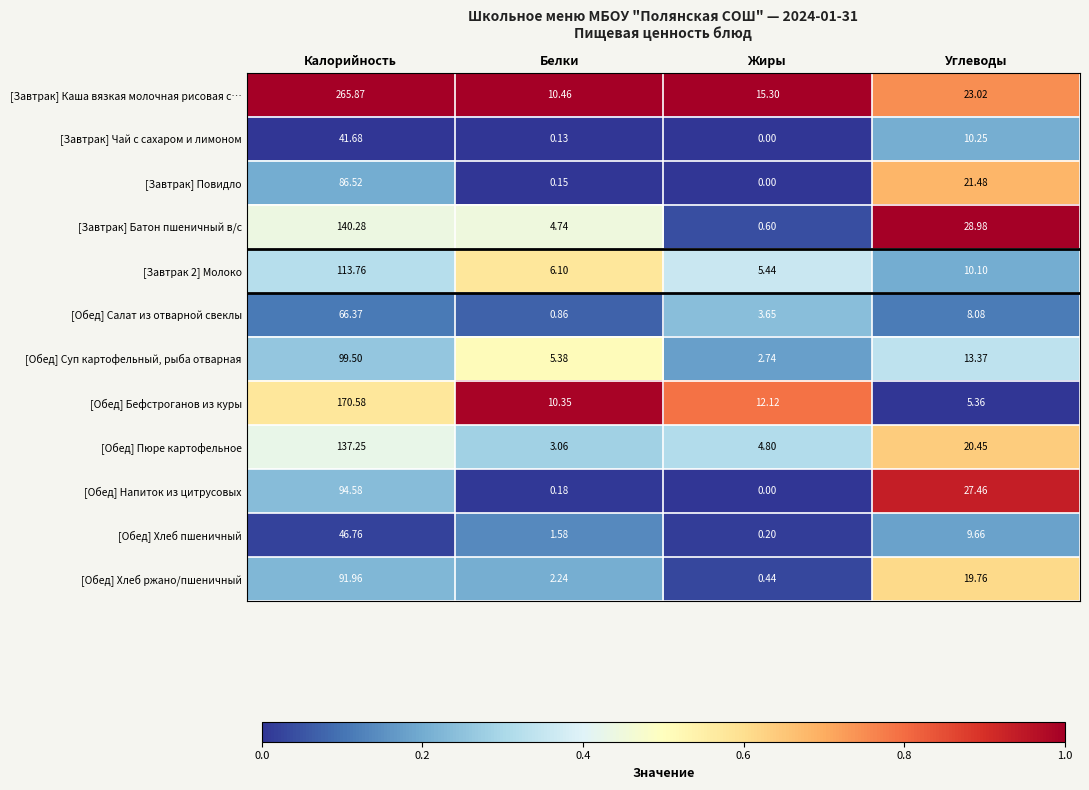

Which series has the widest spread of values?

[Завтрак] Каша вязкая молочная рисовая с…